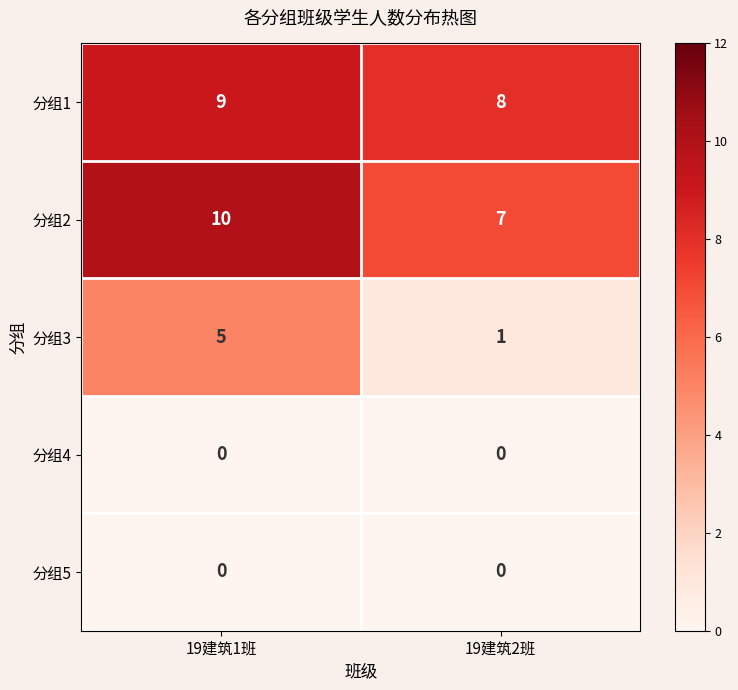

True or false: 分组1 has a value of 13 at 19建筑2班.

False